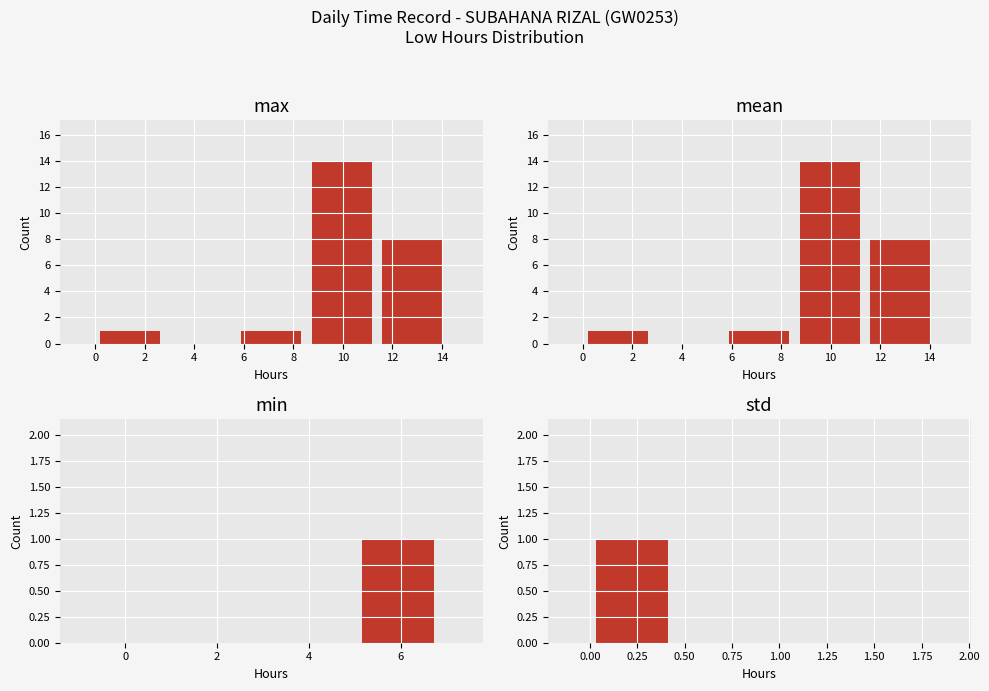

Approximately how many times larger is the value at 4 compared to 2?

1.1